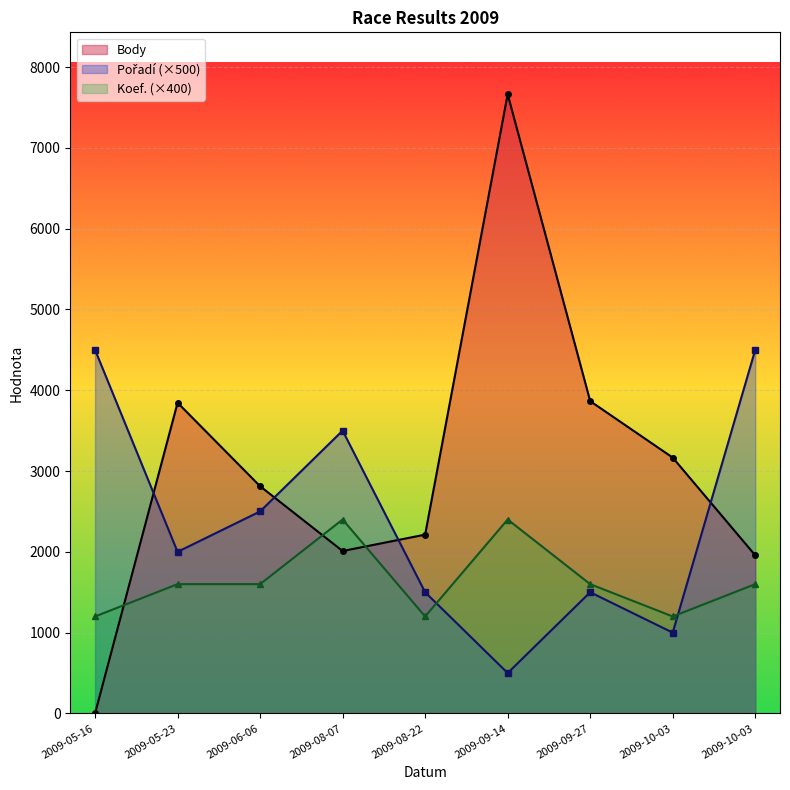

The value of Koef. at 2009-10-03 is 1200. True or false?

True